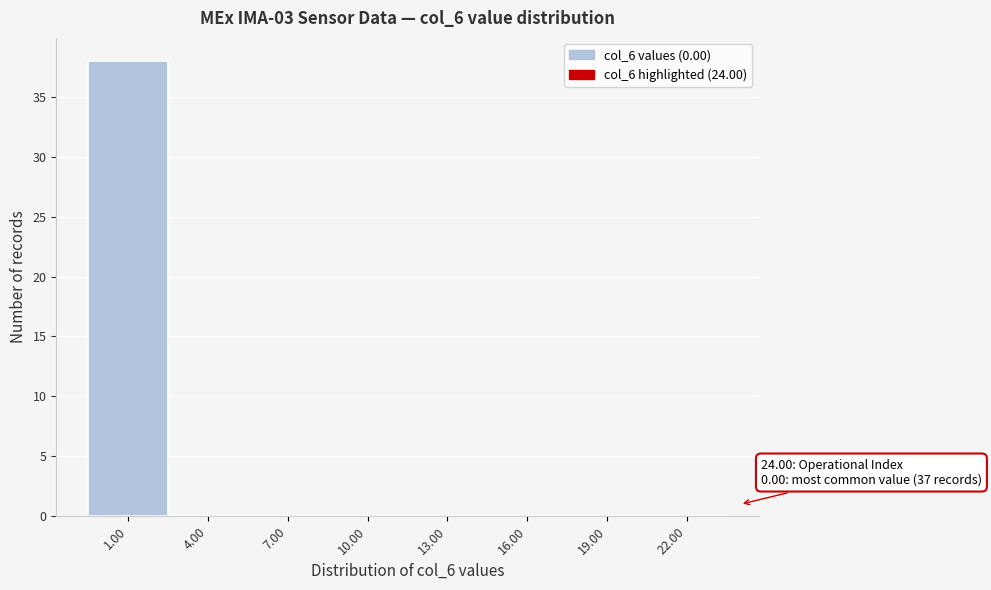

Over which range of the x-axis is the bar tallest?

-0.5 to 2.5